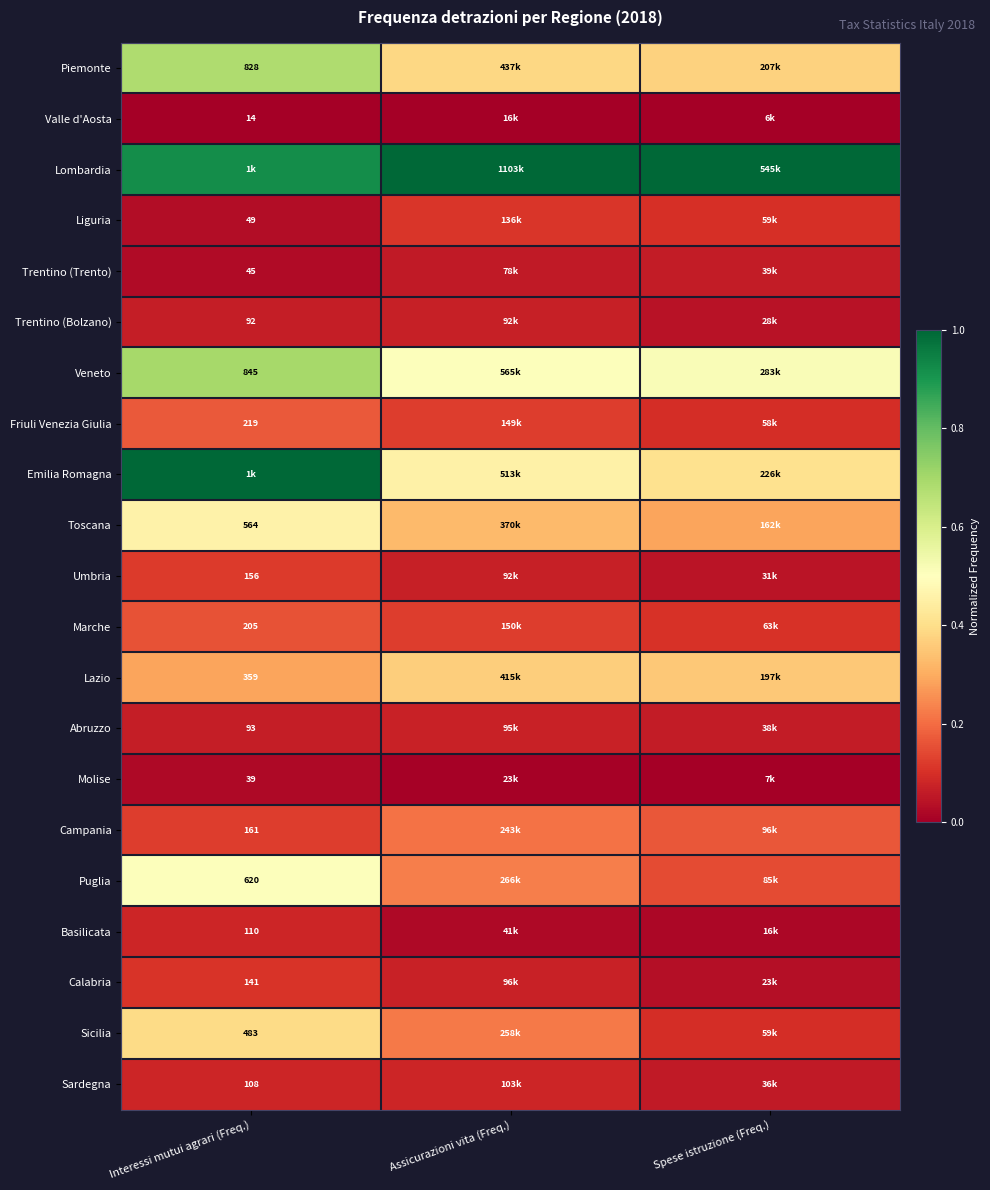

Is the value of Calabria at Interessi mutui agrari (Freq.) greater than the value of Puglia at Interessi mutui agrari (Freq.)?

No